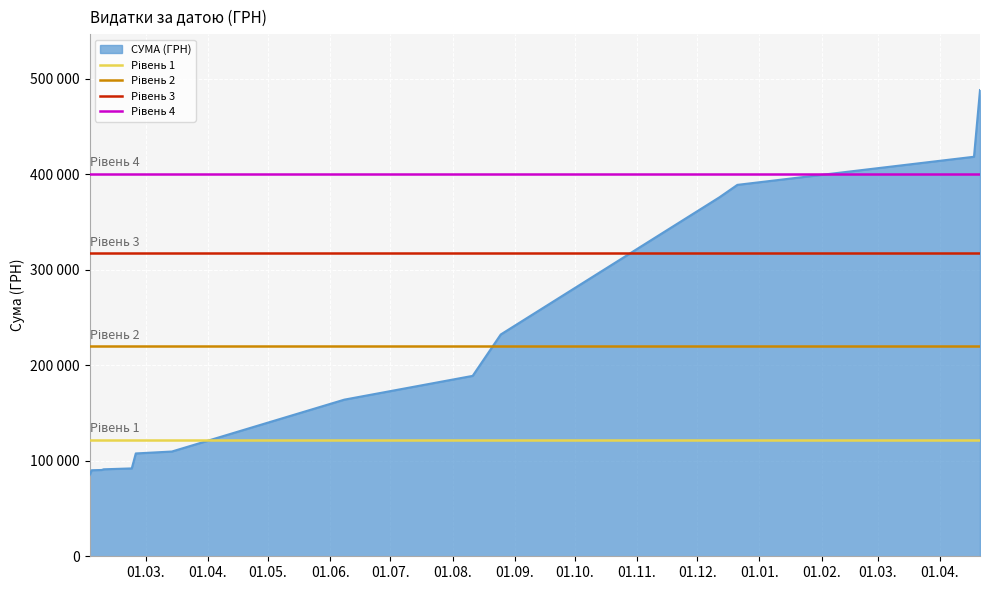

Where is Рівень 1 nearest to the value 122041?

01.03.